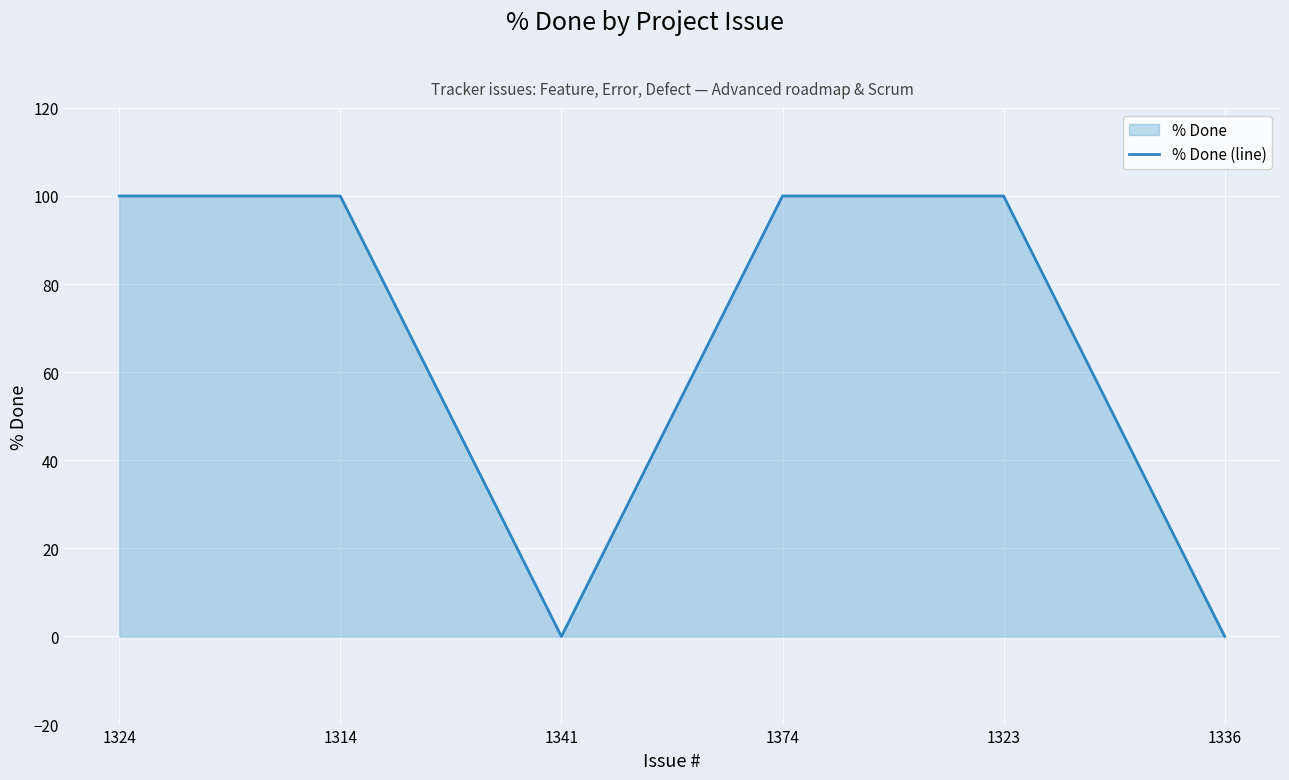

Rank the categories by value from lowest to highest.

1341, 1336, 1324, 1314, 1374, 1323